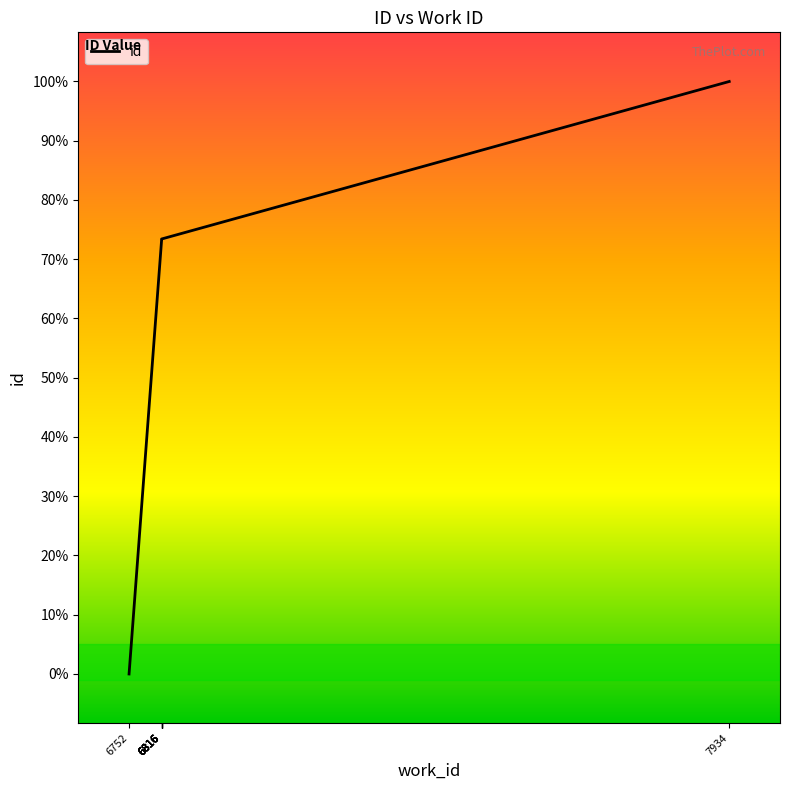

Rank the categories by value from lowest to highest.

6752, 6816, 6816, 6816, 6816, 6816, 6816, 6816, 6816, 7934